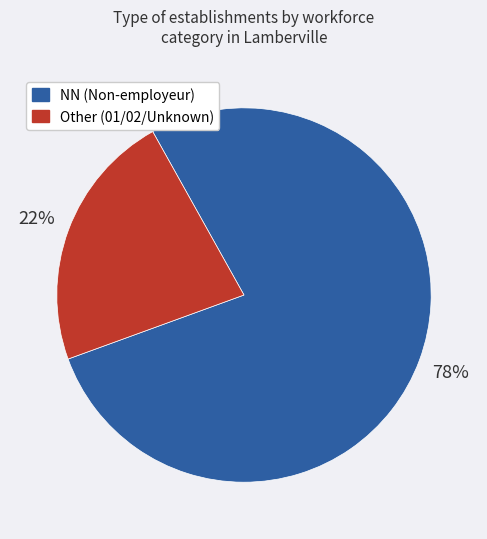

To the nearest percent, what is the average slice percentage?

50%